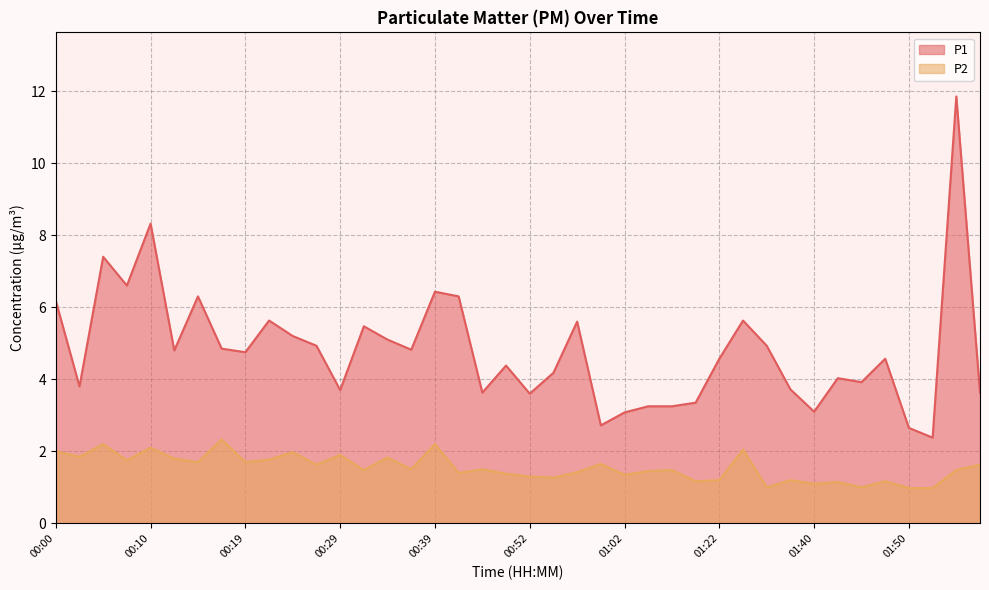

Reading left to right, list all the values displayed in this chart.

P1: 00:00=6.2	00:02=3.8	00:05=7.4	00:07=6.6	00:10=8.3	00:12=4.8	00:15=6.3	00:17=4.8	00:19=4.8	00:22=5.6	00:24=5.2	00:27=4.9	00:29=3.7	00:32=5.5	00:34=5.1	00:37=4.8	00:39=6.4	00:41=6.3	00:47=3.6	00:49=4.4	00:52=3.6	00:54=4.2	00:57=5.6	00:59=2.7	01:02=3.1	01:04=3.2	01:12=3.2	01:17=3.4	01:22=4.6	01:25=5.6	01:27=4.9	01:32=3.7	01:40=3.1	01:43=4.0	01:45=3.9	01:48=4.6	01:50=2.6	01:52=2.4	01:55=11.8	01:57=3.6
P2: 00:00=2.0	00:02=1.9	00:05=2.2	00:07=1.8	00:10=2.1	00:12=1.8	00:15=1.7	00:17=2.3	00:19=1.7	00:22=1.8	00:24=2.0	00:27=1.6	00:29=1.9	00:32=1.5	00:34=1.8	00:37=1.5	00:39=2.2	00:41=1.4	00:47=1.5	00:49=1.4	00:52=1.3	00:54=1.3	00:57=1.4	00:59=1.6	01:02=1.4	01:04=1.4	01:12=1.5	01:17=1.2	01:22=1.2	01:25=2.0	01:27=1.0	01:32=1.2	01:40=1.1	01:43=1.1	01:45=1.0	01:48=1.2	01:50=1.0	01:52=1.0	01:55=1.5	01:57=1.6